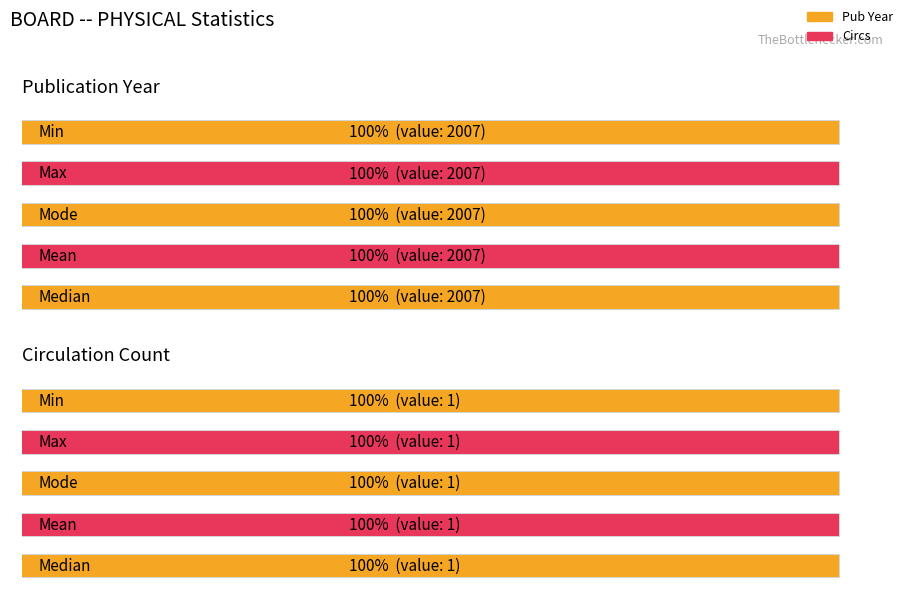

What is the minimum value for Min?

1